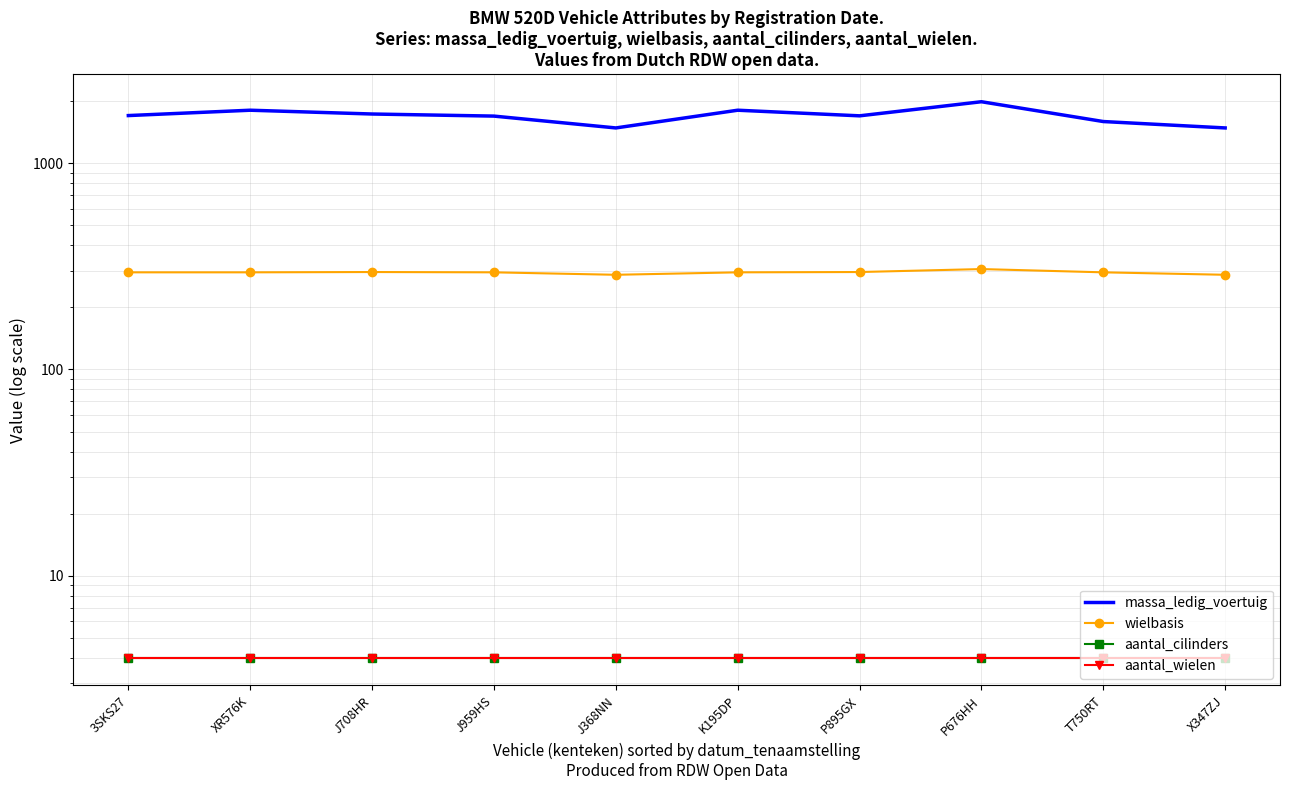

True or false: aantal_cilinders and aantal_wielen cross at least once.

False